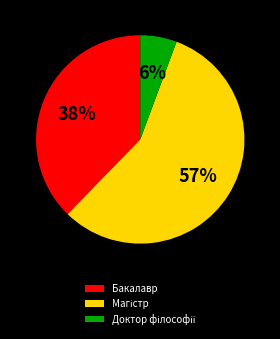

To the nearest percent, what portion does Бакалавр represent?

38%